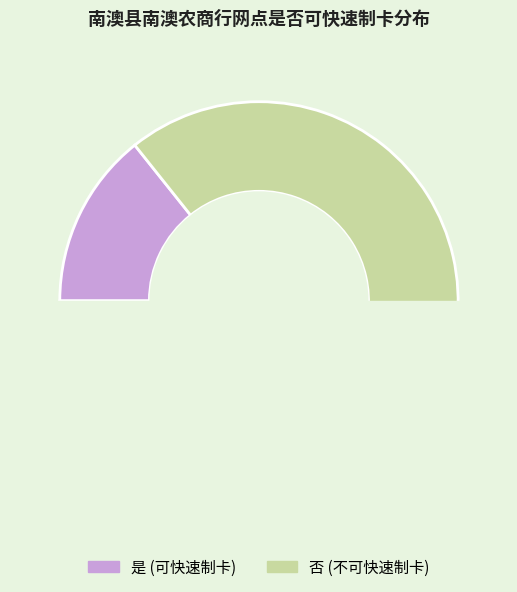

Rank the categories by value from lowest to highest.

是, 否